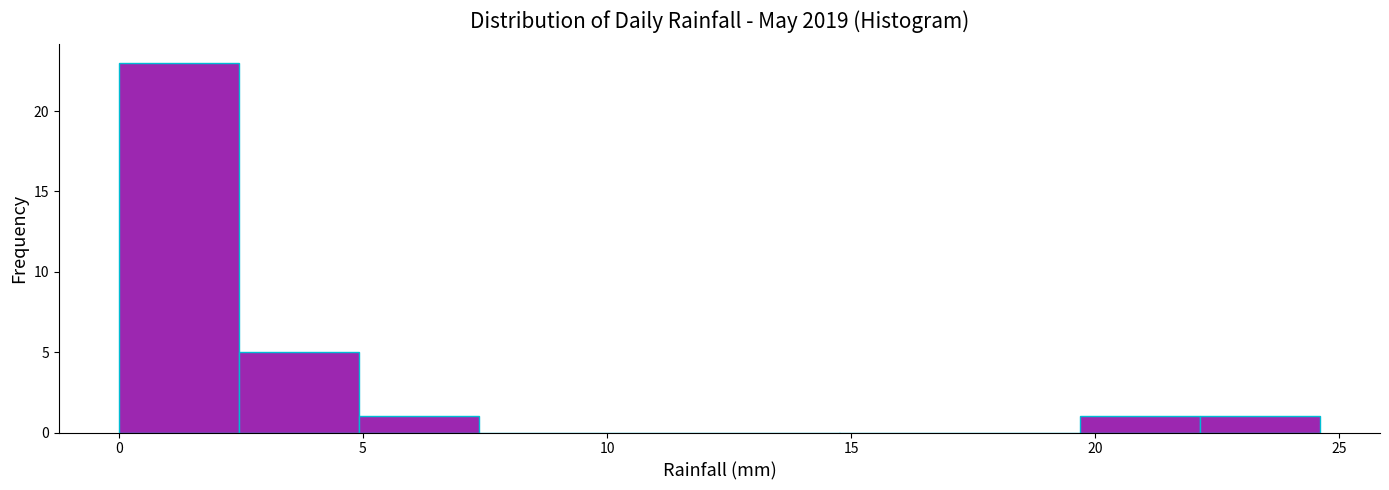

What is the height of the bar covering 2.5 to 5.0 on the x-axis? Neither the bar edges nor the heights are printed on the chart, so give them approximately, as read against the axes.

5